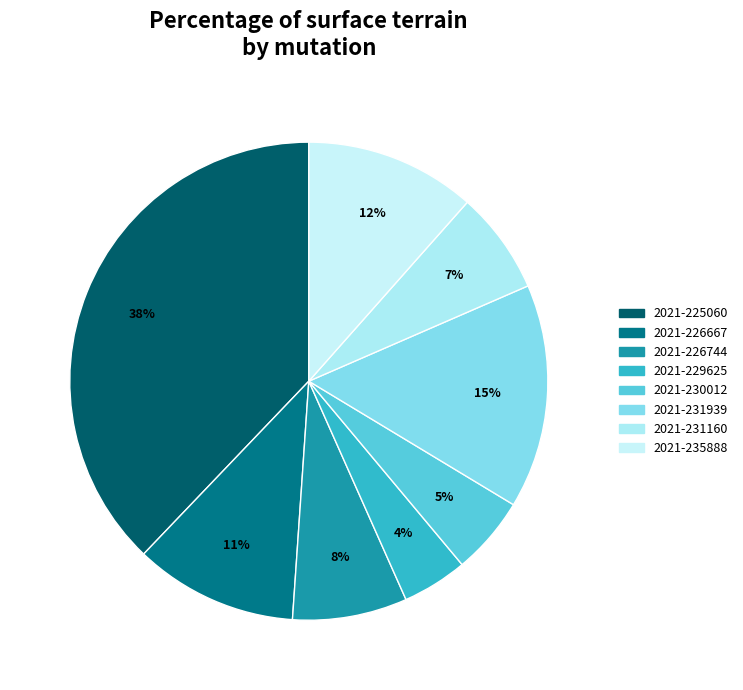

Count the number of slices in the pie.

8